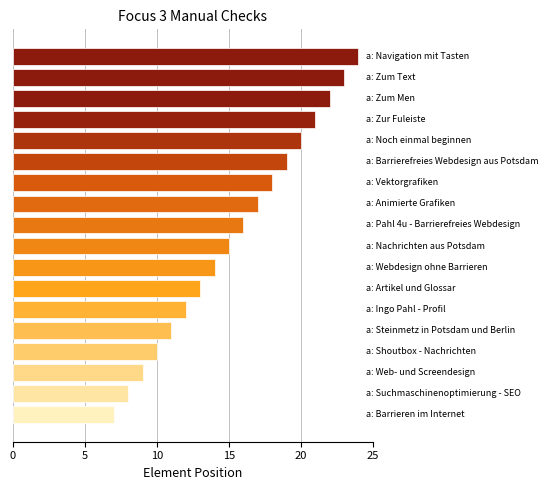

What is the greatest value displayed?

24